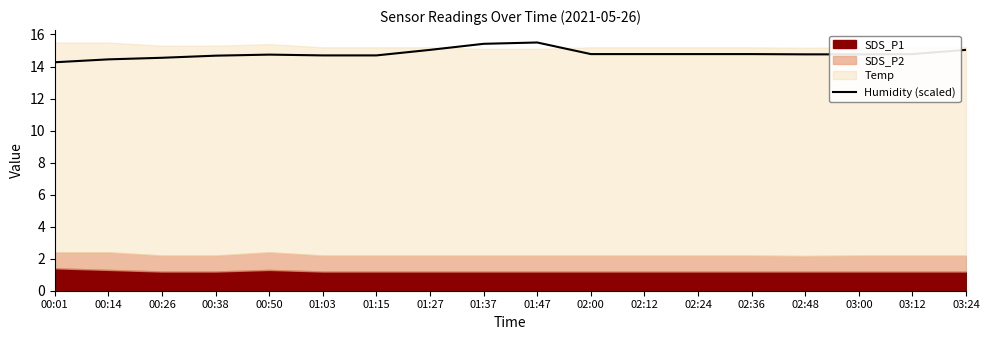

What is the change in value from 00:26 to 01:47?

+1.0